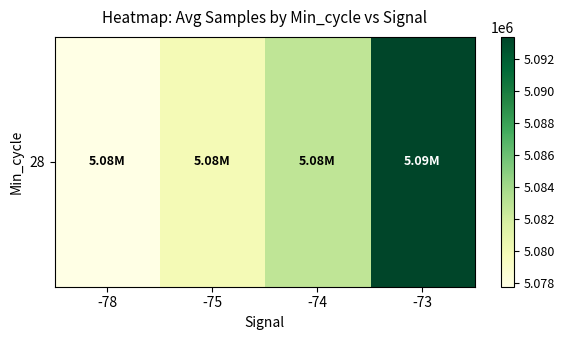

What is the difference between the second highest and second lowest values?

2842.0